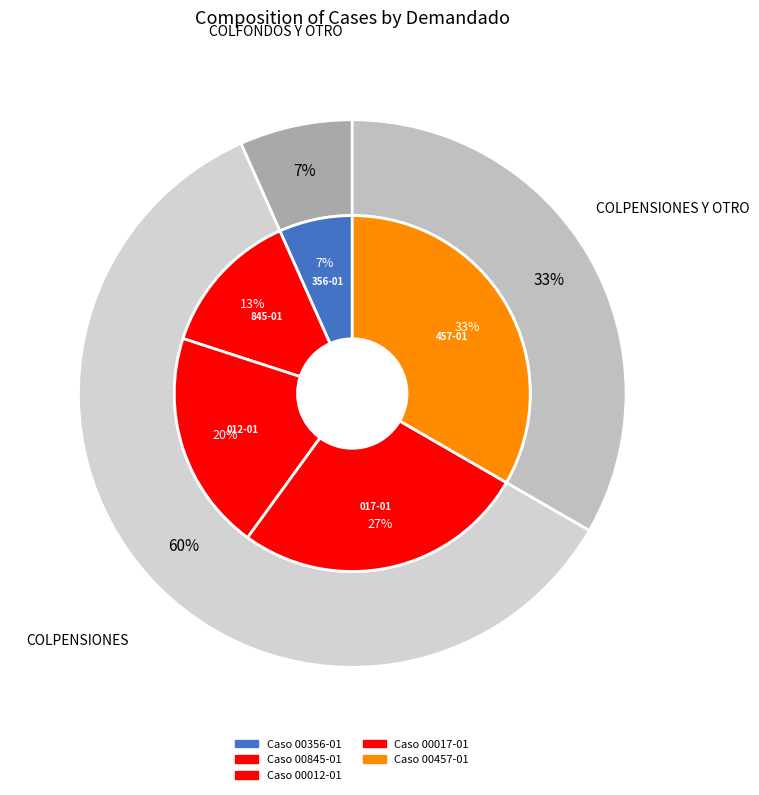

What is the change in value from 760013105016201600356-01 to 760013105001201800457-01?

+4